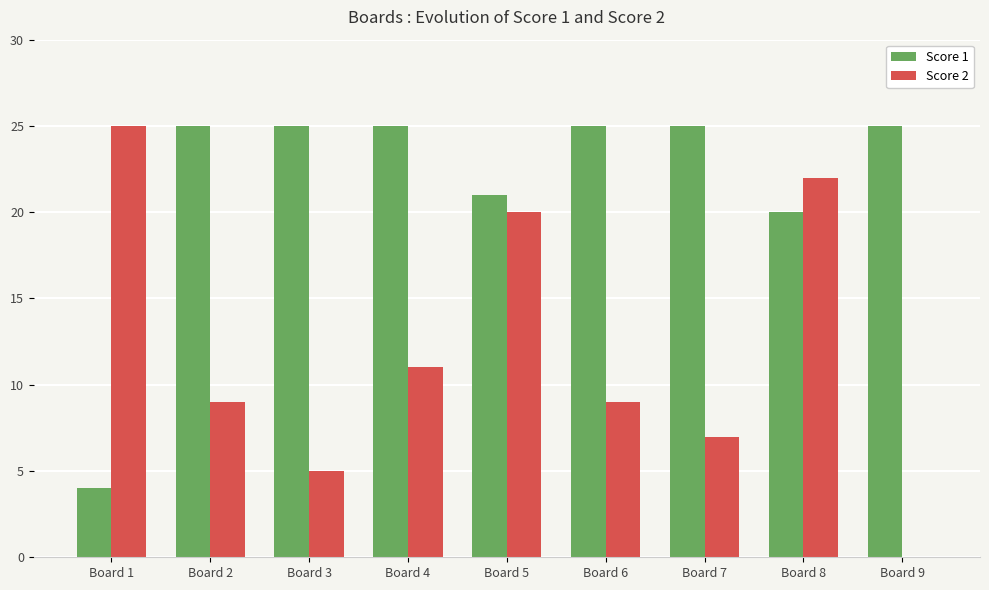

At which label is Score 1 closest to 14?

Board 8